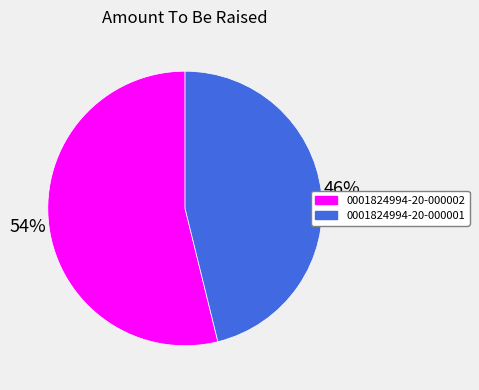

To the nearest percent, what portion does 0001824994-20-000001 represent?

46%